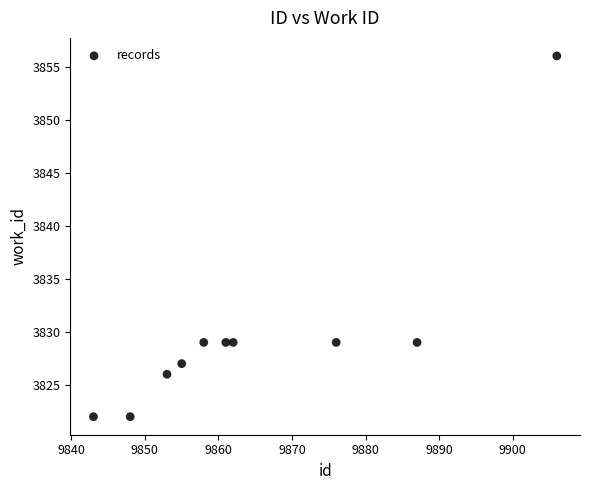

What is the range of Y values (max minus min)?

34